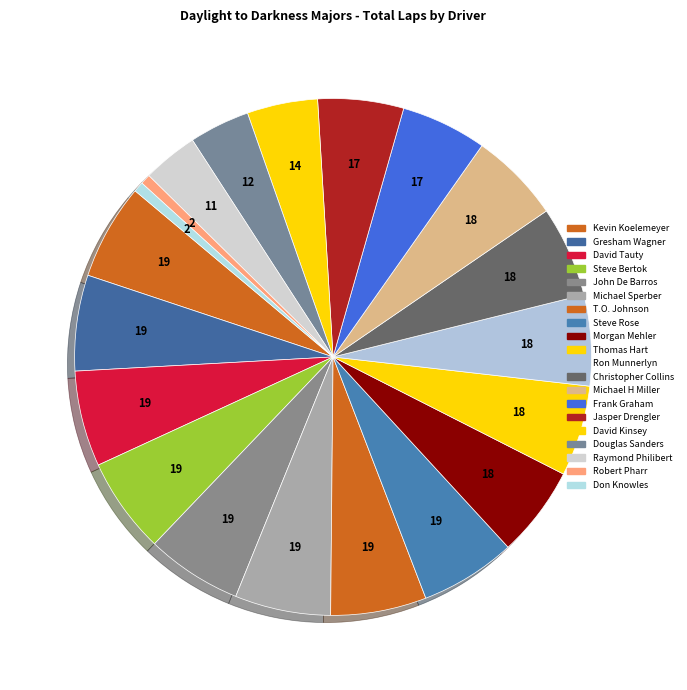

How many segments does this pie chart have?

20